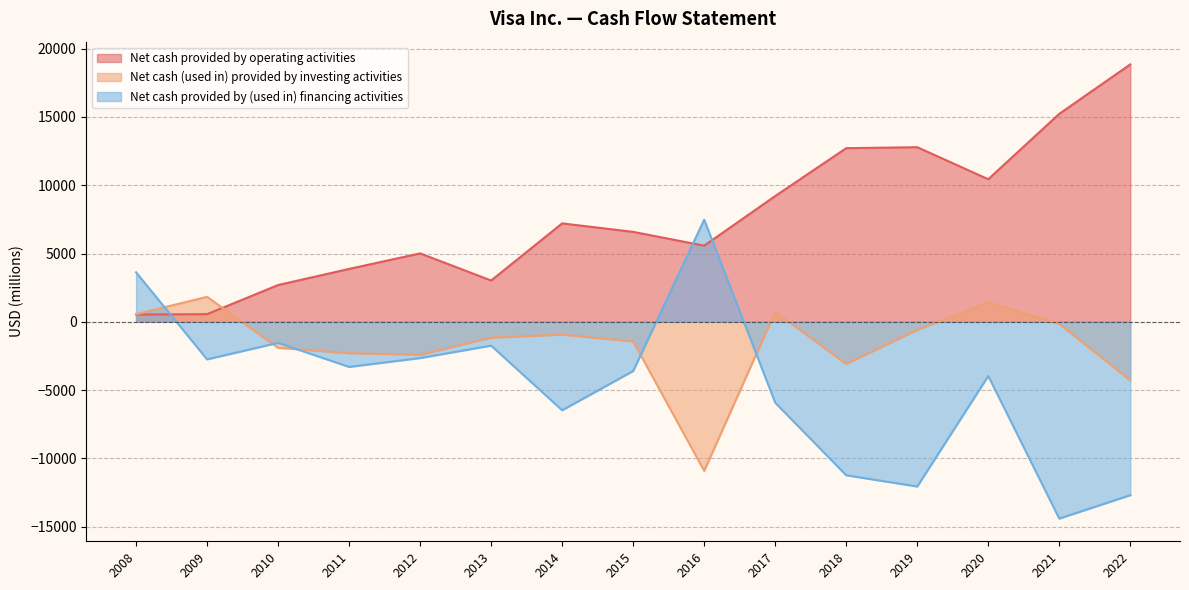

What is the sum of the Net cash provided by (used in) financing activities values at 2008 and 2010?

2082